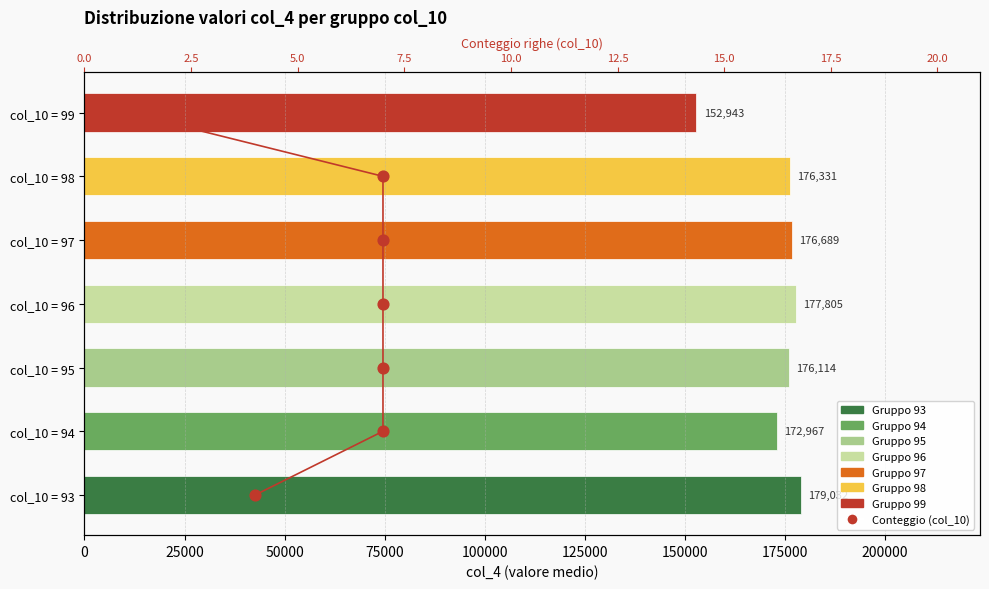

Approximately how many times larger is the value at 150000 compared to 75000?

2.0